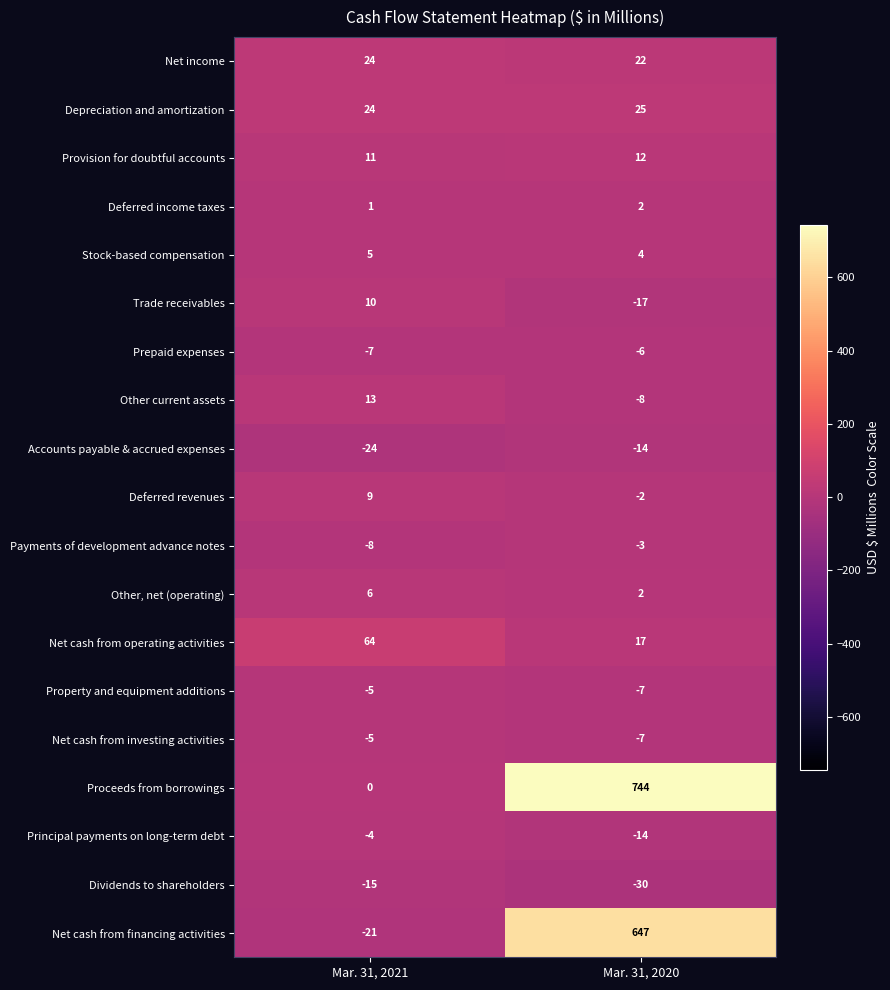

What is the maximum value shown in the chart?

744